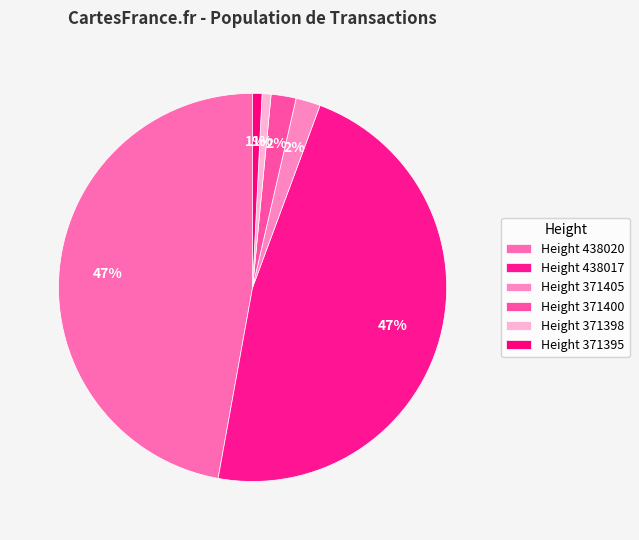

How many segments does this pie chart have?

6